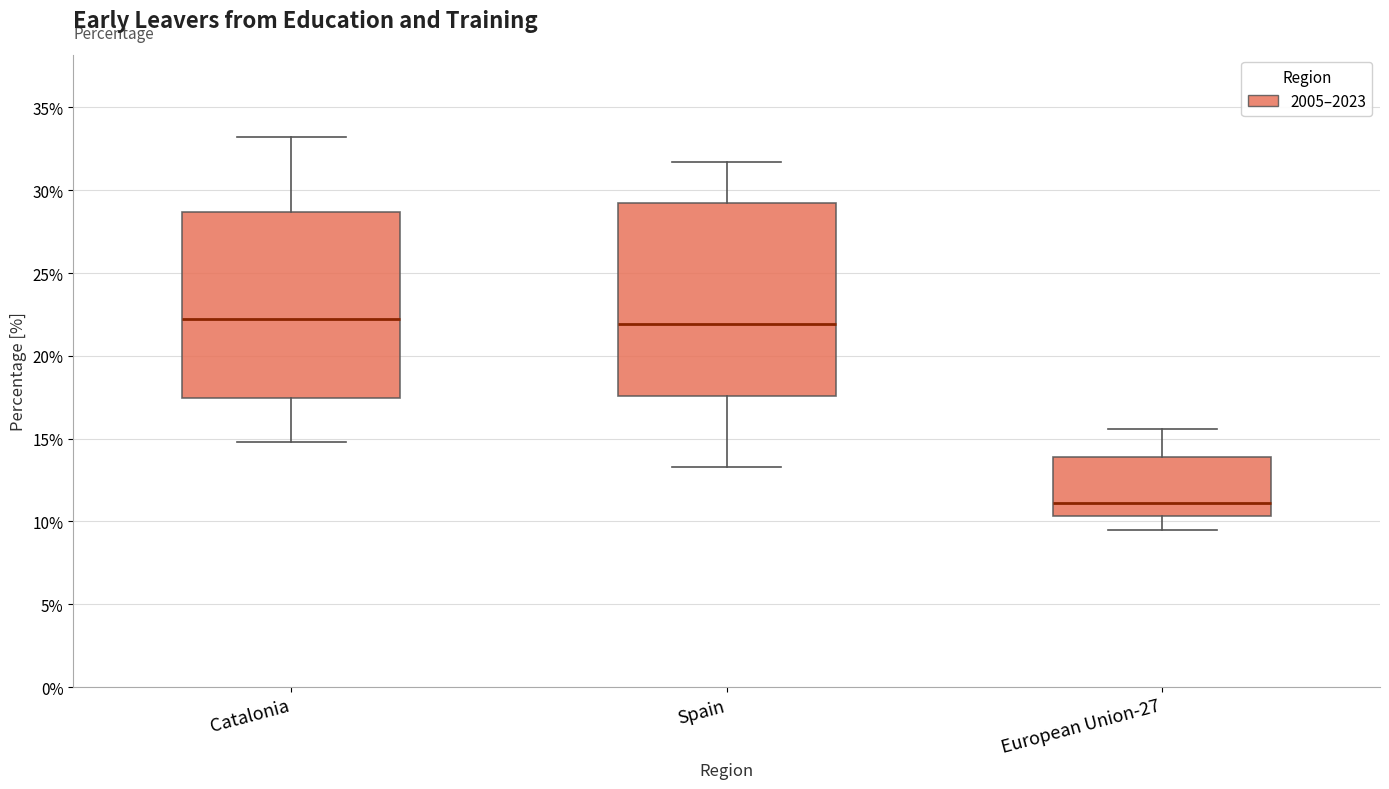

Reading left to right, read every box against the y-axis: the position of its median line, the range the box covers, and the ends of its whiskers. The values are not printed on the chart, so give them approximately, as read against the axis.

Catalonia: median 22.0, box 17.5 to 28.5, whiskers 15.0 to 33.0
Spain: median 22.0, box 17.5 to 29.5, whiskers 13.5 to 31.5
European Union-27: median 11.0, box 10.5 to 14.0, whiskers 9.5 to 15.5